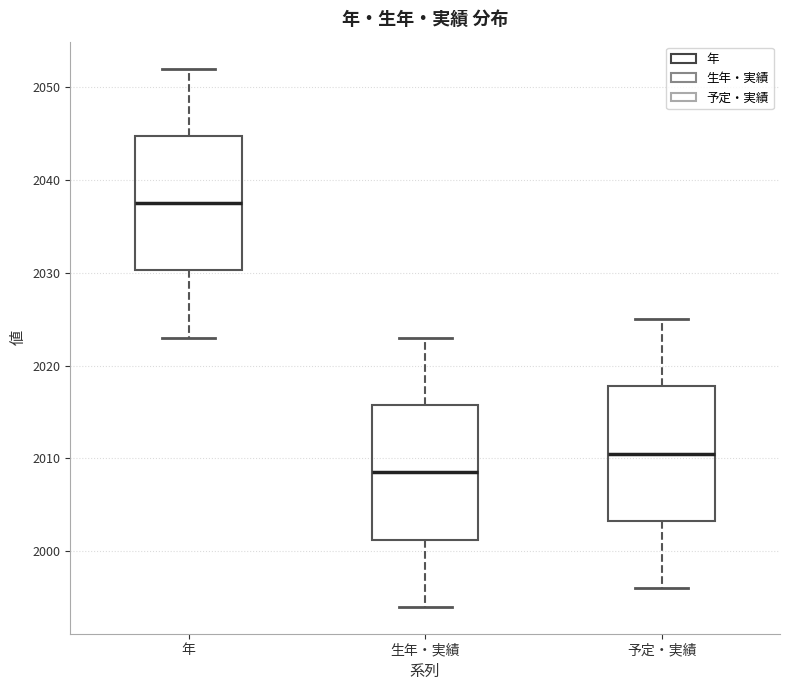

Which box has the highest median line?

年